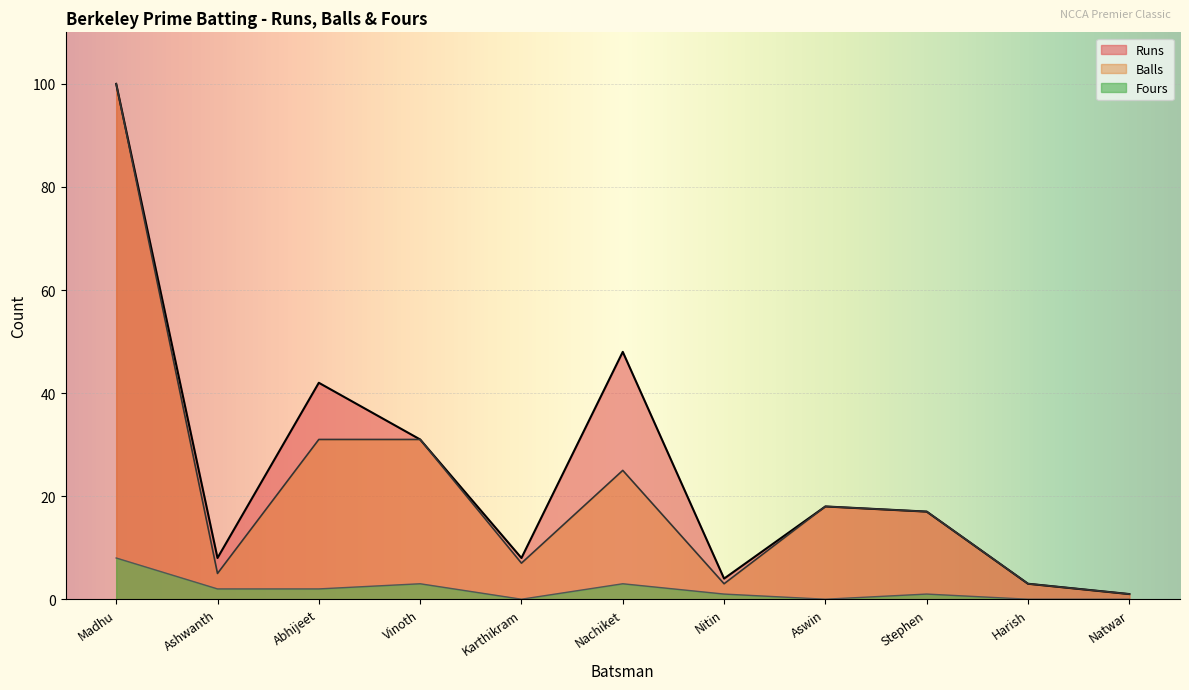

Rank the series at Abhijeet from lowest to highest value.

Fours, Balls, Runs